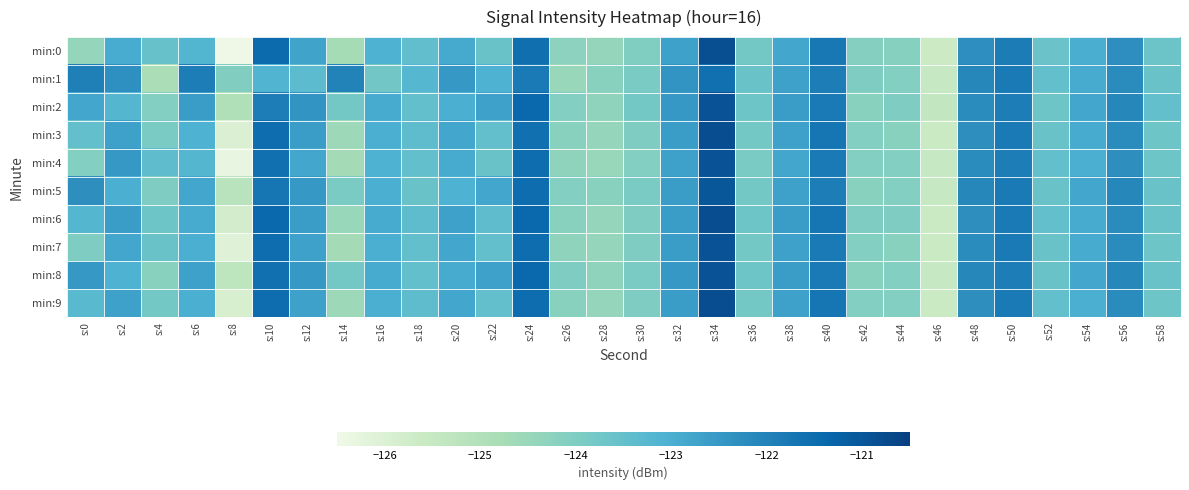

Reading left to right, transcribe all the data shown in this chart.

min:0: s:0=-124.4	s:2=-122.9	s:4=-123.5	s:6=-123.2	s:8=-126.5	s:10=-121.5	s:12=-122.8	s:14=-124.8	s:16=-123.1	s:18=-123.5	s:20=-122.9	s:22=-123.6	s:24=-121.5	s:26=-124.3	s:28=-124.4	s:30=-124.0	s:32=-122.7	s:34=-120.8	s:36=-123.8	s:38=-122.8	s:40=-121.8	s:42=-124.1	s:44=-124.2	s:46=-125.6	s:48=-122.3	s:50=-121.9	s:52=-123.6	s:54=-123.0	s:56=-122.3	s:58=-123.7
min:1: s:0=-121.9	s:2=-122.3	s:4=-124.9	s:6=-121.9	s:8=-124.0	s:10=-123.1	s:12=-123.3	s:14=-122.0	s:16=-123.8	s:18=-123.2	s:20=-122.5	s:22=-123.1	s:24=-121.8	s:26=-124.5	s:28=-124.2	s:30=-123.9	s:32=-122.4	s:34=-121.6	s:36=-123.6	s:38=-122.7	s:40=-121.9	s:42=-124.0	s:44=-124.1	s:46=-125.5	s:48=-122.1	s:50=-121.8	s:52=-123.5	s:54=-122.9	s:56=-122.2	s:58=-123.6
min:2: s:0=-122.8	s:2=-123.2	s:4=-124.1	s:6=-122.6	s:8=-125.0	s:10=-121.9	s:12=-122.4	s:14=-123.8	s:16=-122.9	s:18=-123.5	s:20=-123.0	s:22=-122.7	s:24=-121.4	s:26=-124.1	s:28=-124.3	s:30=-123.8	s:32=-122.5	s:34=-120.9	s:36=-123.7	s:38=-122.6	s:40=-121.8	s:42=-124.2	s:44=-124.0	s:46=-125.4	s:48=-122.2	s:50=-121.9	s:52=-123.7	s:54=-122.8	s:56=-122.1	s:58=-123.5
min:3: s:0=-123.5	s:2=-122.7	s:4=-123.9	s:6=-123.1	s:8=-126.0	s:10=-121.5	s:12=-122.6	s:14=-124.6	s:16=-123.0	s:18=-123.4	s:20=-122.8	s:22=-123.5	s:24=-121.6	s:26=-124.2	s:28=-124.4	s:30=-124.0	s:32=-122.6	s:34=-120.8	s:36=-123.8	s:38=-122.7	s:40=-121.7	s:42=-124.1	s:44=-124.2	s:46=-125.6	s:48=-122.3	s:50=-121.8	s:52=-123.6	s:54=-122.9	s:56=-122.2	s:58=-123.7
min:4: s:0=-124.1	s:2=-122.5	s:4=-123.4	s:6=-123.2	s:8=-126.3	s:10=-121.6	s:12=-122.8	s:14=-124.7	s:16=-123.1	s:18=-123.5	s:20=-122.9	s:22=-123.6	s:24=-121.5	s:26=-124.3	s:28=-124.5	s:30=-124.1	s:32=-122.7	s:34=-120.9	s:36=-123.9	s:38=-122.8	s:40=-121.8	s:42=-124.1	s:44=-124.1	s:46=-125.5	s:48=-122.2	s:50=-121.9	s:52=-123.5	s:54=-123.0	s:56=-122.3	s:58=-123.7
min:5: s:0=-122.3	s:2=-123.0	s:4=-124.0	s:6=-122.8	s:8=-125.2	s:10=-121.7	s:12=-122.5	s:14=-123.9	s:16=-123.0	s:18=-123.6	s:20=-123.1	s:22=-122.8	s:24=-121.5	s:26=-124.1	s:28=-124.2	s:30=-123.9	s:32=-122.6	s:34=-121.0	s:36=-123.8	s:38=-122.7	s:40=-121.9	s:42=-124.2	s:44=-124.1	s:46=-125.5	s:48=-122.1	s:50=-121.8	s:52=-123.6	s:54=-122.8	s:56=-122.1	s:58=-123.6
min:6: s:0=-123.2	s:2=-122.6	s:4=-123.7	s:6=-122.9	s:8=-125.8	s:10=-121.4	s:12=-122.6	s:14=-124.5	s:16=-122.9	s:18=-123.4	s:20=-122.7	s:22=-123.4	s:24=-121.4	s:26=-124.2	s:28=-124.4	s:30=-124.0	s:32=-122.6	s:34=-120.8	s:36=-123.7	s:38=-122.6	s:40=-121.7	s:42=-124.0	s:44=-124.0	s:46=-125.6	s:48=-122.3	s:50=-121.8	s:52=-123.5	s:54=-122.9	s:56=-122.2	s:58=-123.6
min:7: s:0=-124.0	s:2=-122.8	s:4=-123.6	s:6=-123.0	s:8=-126.1	s:10=-121.5	s:12=-122.7	s:14=-124.7	s:16=-123.0	s:18=-123.5	s:20=-122.8	s:22=-123.5	s:24=-121.5	s:26=-124.3	s:28=-124.4	s:30=-124.0	s:32=-122.6	s:34=-120.9	s:36=-123.8	s:38=-122.7	s:40=-121.8	s:42=-124.1	s:44=-124.2	s:46=-125.6	s:48=-122.2	s:50=-121.8	s:52=-123.6	s:54=-122.9	s:56=-122.2	s:58=-123.7
min:8: s:0=-122.5	s:2=-123.1	s:4=-124.2	s:6=-122.7	s:8=-125.3	s:10=-121.6	s:12=-122.5	s:14=-123.8	s:16=-122.9	s:18=-123.5	s:20=-122.9	s:22=-122.7	s:24=-121.4	s:26=-124.0	s:28=-124.3	s:30=-123.9	s:32=-122.5	s:34=-120.9	s:36=-123.7	s:38=-122.6	s:40=-121.8	s:42=-124.2	s:44=-124.1	s:46=-125.5	s:48=-122.1	s:50=-121.9	s:52=-123.6	s:54=-122.8	s:56=-122.1	s:58=-123.6
min:9: s:0=-123.3	s:2=-122.7	s:4=-123.8	s:6=-123.0	s:8=-125.9	s:10=-121.5	s:12=-122.7	s:14=-124.6	s:16=-123.0	s:18=-123.4	s:20=-122.8	s:22=-123.5	s:24=-121.5	s:26=-124.2	s:28=-124.4	s:30=-124.0	s:32=-122.6	s:34=-120.8	s:36=-123.8	s:38=-122.7	s:40=-121.7	s:42=-124.1	s:44=-124.1	s:46=-125.6	s:48=-122.3	s:50=-121.8	s:52=-123.5	s:54=-123.0	s:56=-122.2	s:58=-123.7